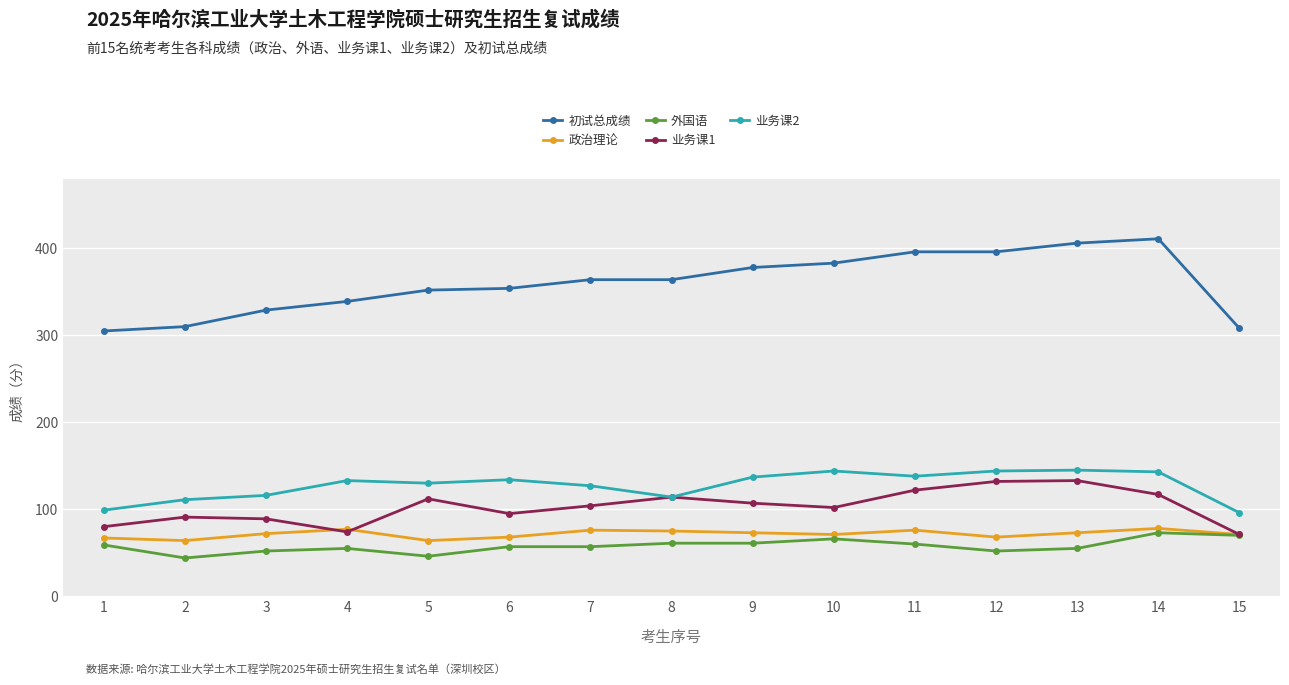

What is the spread (max minus min) of values at 5?

306